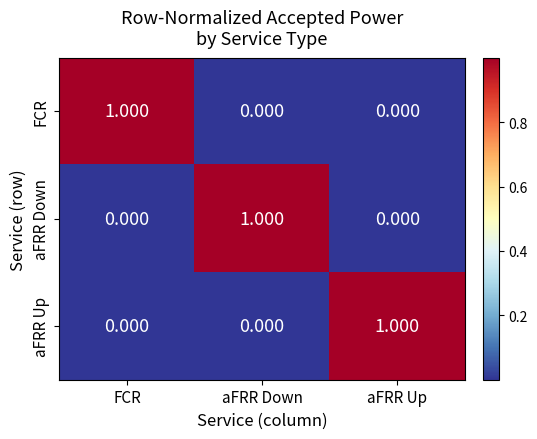

At which label does aFRR Down reach its peak?

aFRR Down